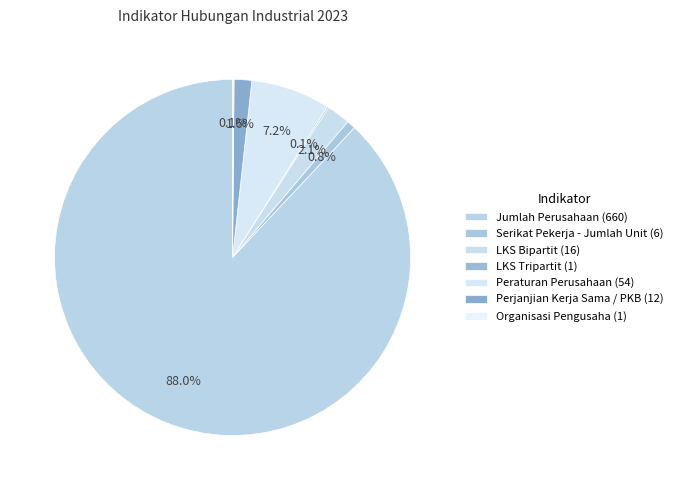

Rank the categories by value from lowest to highest.

LKS Tripartit (1), Organisasi Pengusaha (1), Serikat Pekerja - Jumlah Unit (6), Perjanjian Kerja Sama / PKB (12), LKS Bipartit (16), Peraturan Perusahaan (54), Jumlah Perusahaan (660)